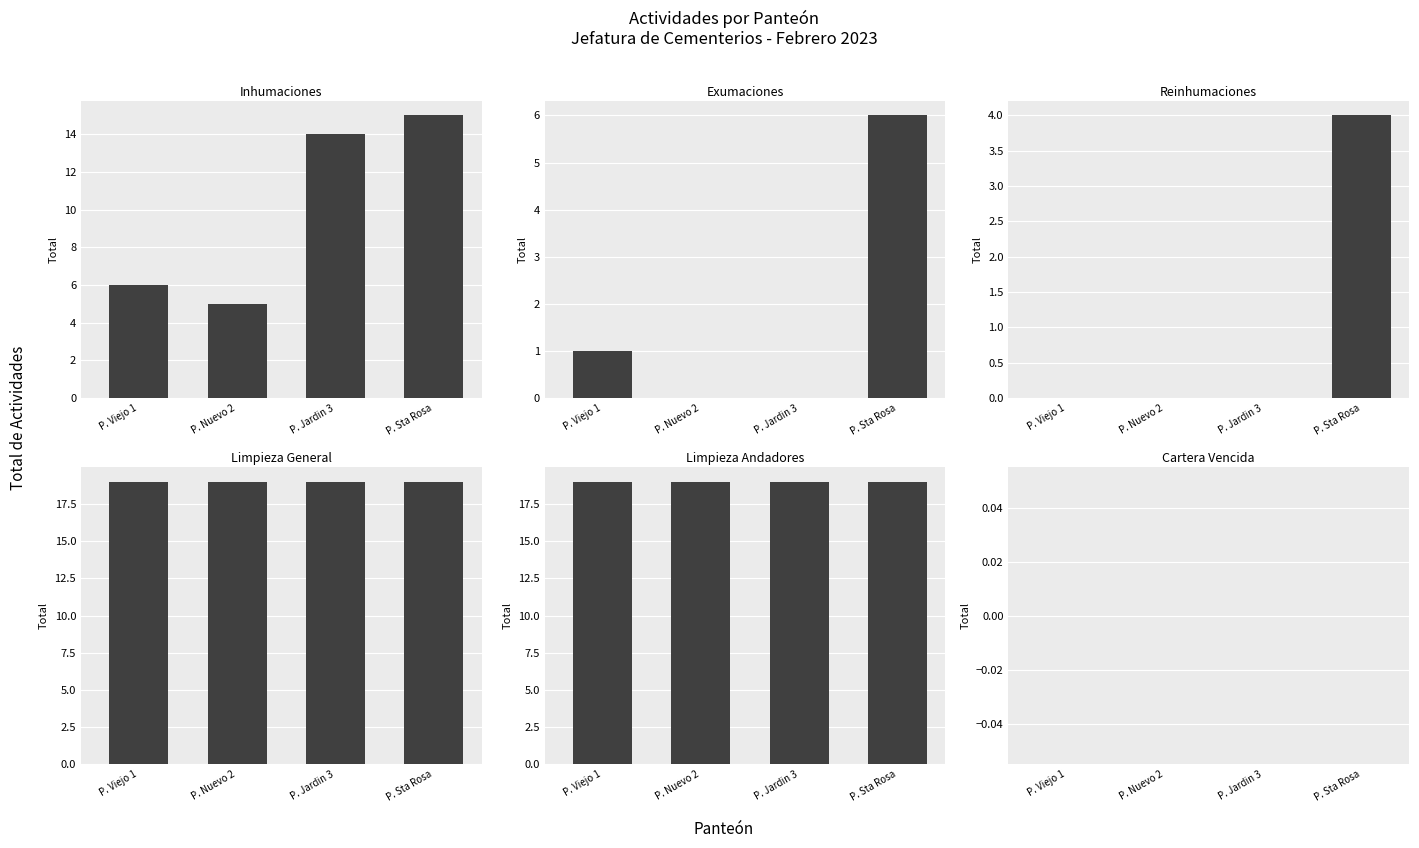

At P. Nuevo 2, list the series in order from largest to smallest.

Limpieza General, Limpieza Andadores, Inhumaciones, Exumaciones, Reinhumaciones, Cartera Vencida